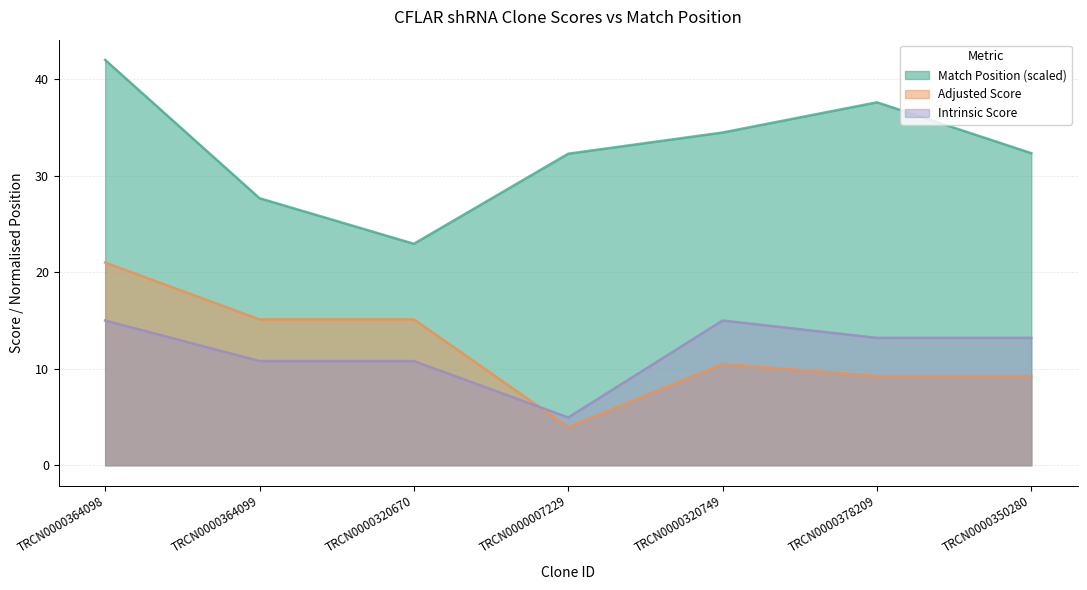

What is the greatest value displayed?

42.0